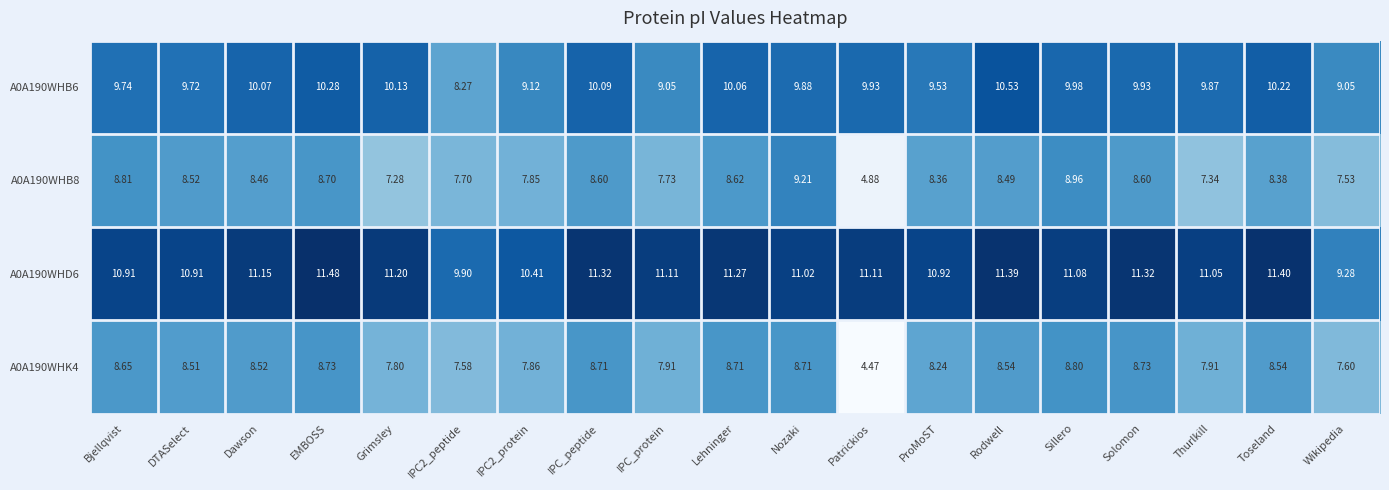

Which category has the highest value in the A0A190WHK4 series?

Sillero